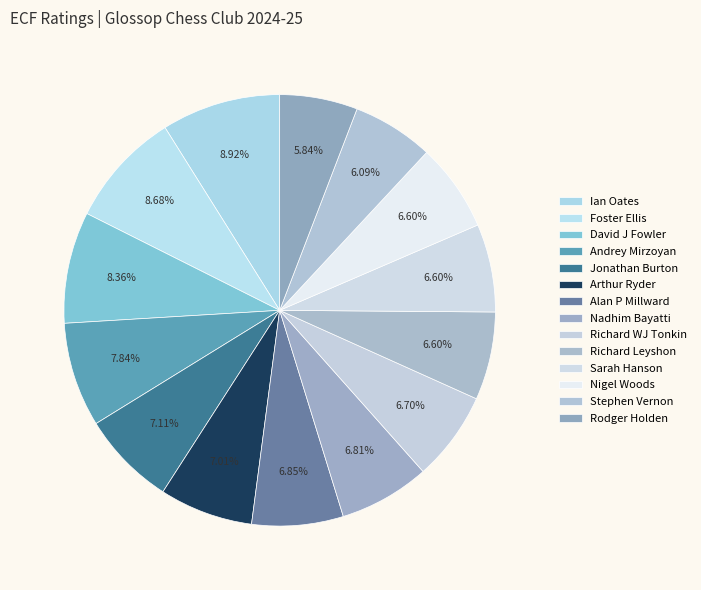

To the nearest percent, what portion does Stephen Vernon represent?

6%